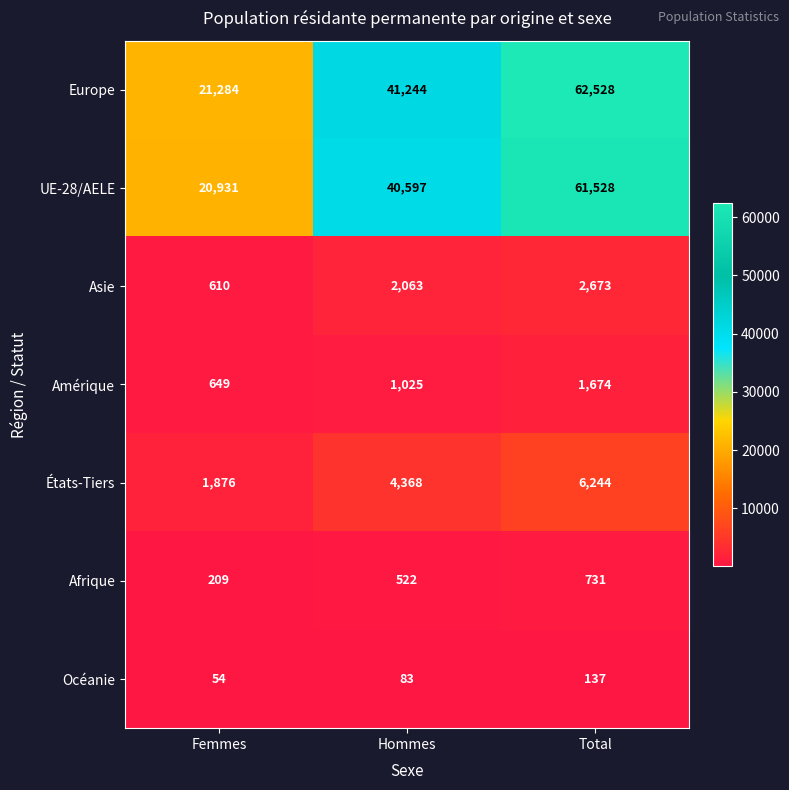

Which series has the widest spread of values?

Europe